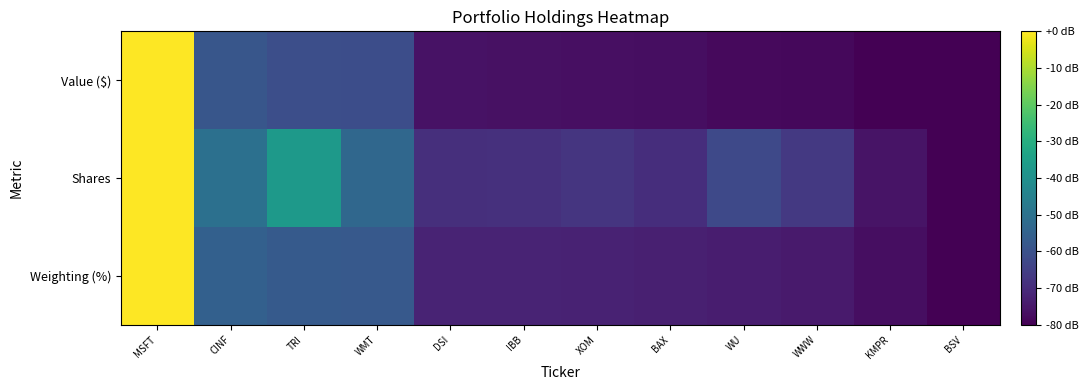

Which category has the lowest value across all series?

KMPR